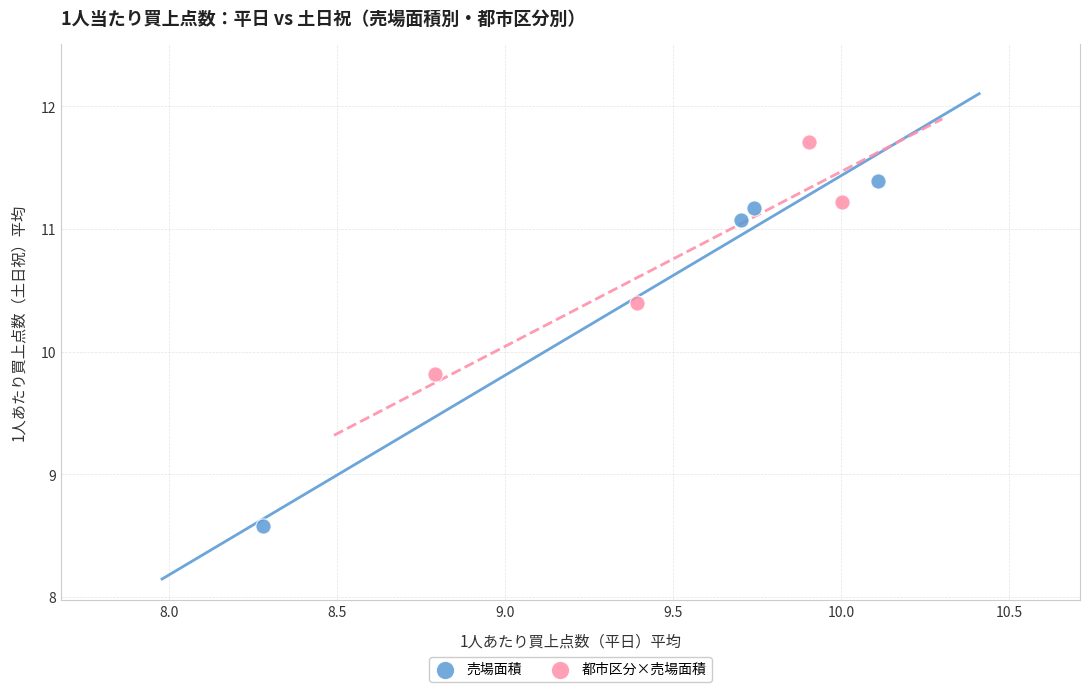

Which series has the largest Y range (max minus min)?

売場面積